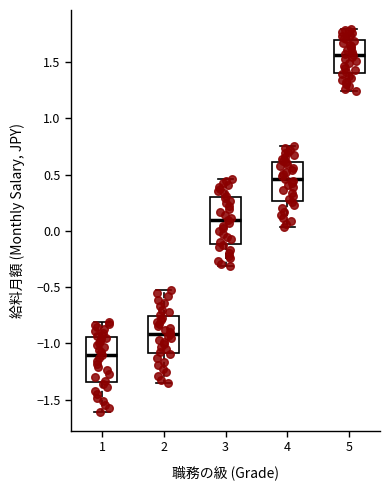

Reading left to right, read every box against the y-axis: the position of its median line, the range the box covers, and the ends of its whiskers. The values are not printed on the chart, so give them approximately, as read against the axis.

1: median -1.10, box -1.35 to -0.95, whiskers -1.60 to -0.80
2: median -0.90, box -1.10 to -0.75, whiskers -1.35 to -0.50
3: median 0.10, box -0.10 to 0.30, whiskers -0.30 to 0.45
4: median 0.45, box 0.25 to 0.60, whiskers 0.05 to 0.75
5: median 1.55, box 1.40 to 1.70, whiskers 1.25 to 1.80